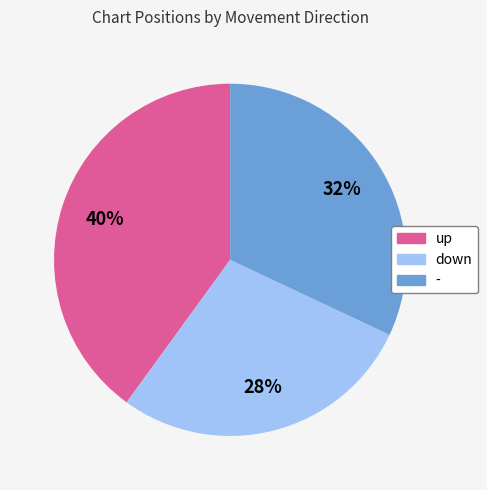

Between down and -, which is larger?

-